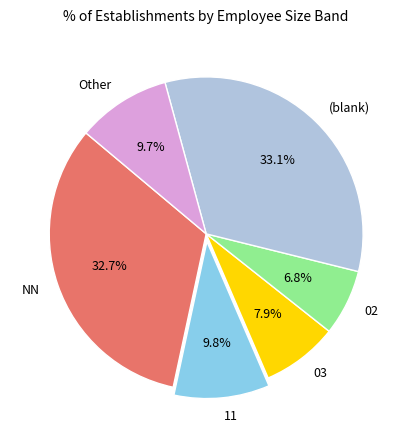

Does 02 represent more than half of the total?

No